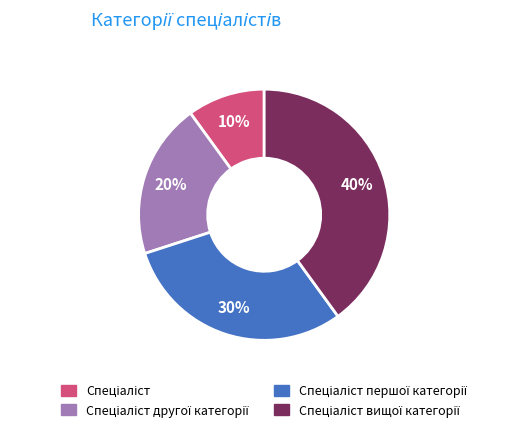

To the nearest percent, what is the difference between the largest and smallest slice percentages?

30%